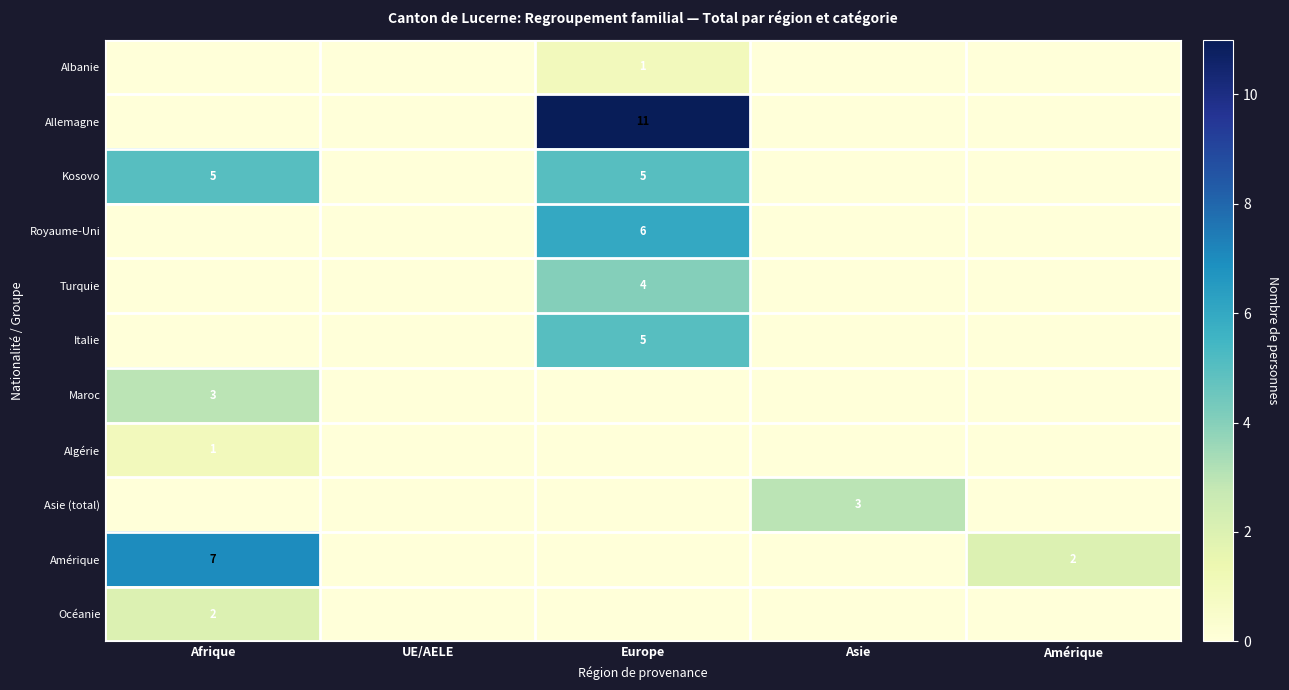

The Algérie series shows 2 at Afrique. True or false?

False